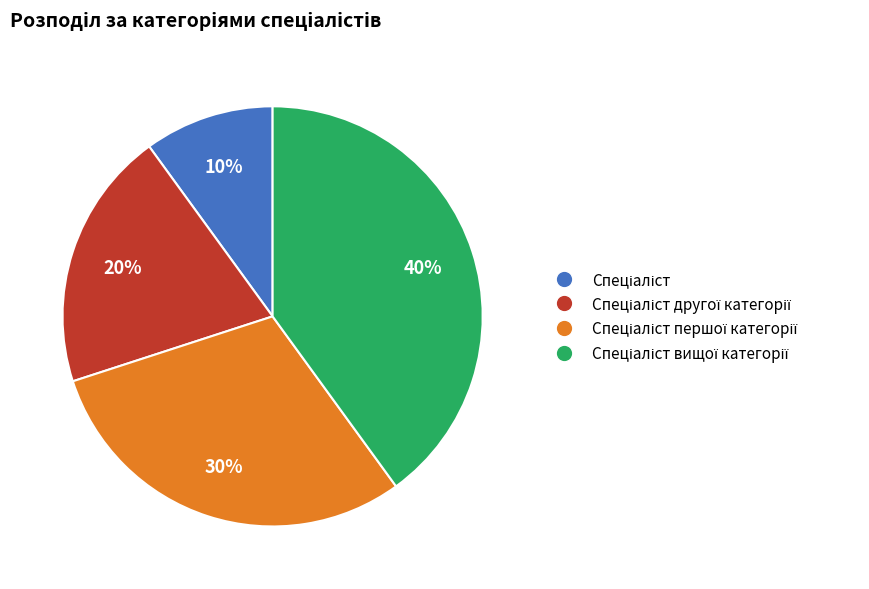

Does any single category account for the majority?

No